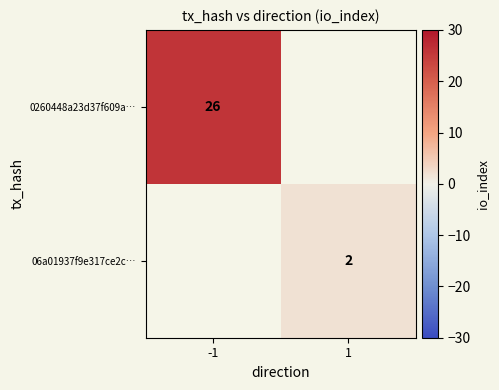

At how many categories does at least one series exceed 5?

1